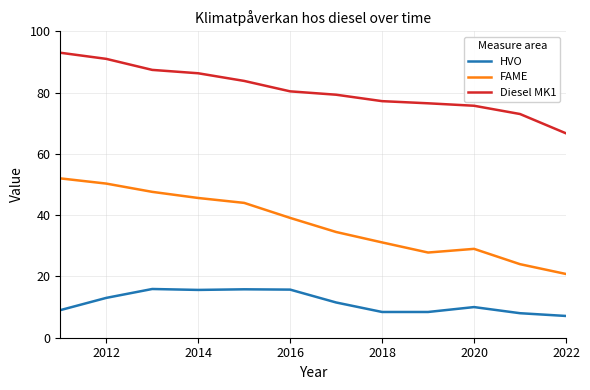

What is the difference between the maximum and minimum values in the Diesel MK1 series?

26.3